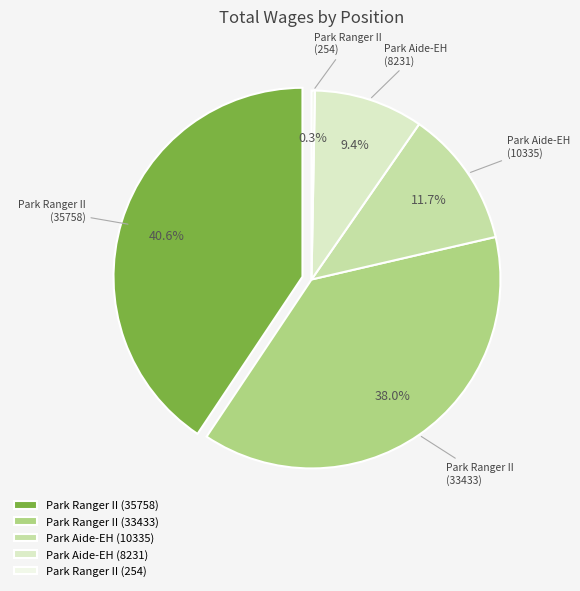

Approximately how many times larger is the value at Park Aide-EH (10335) compared to Park Ranger II (35758)?

0.3